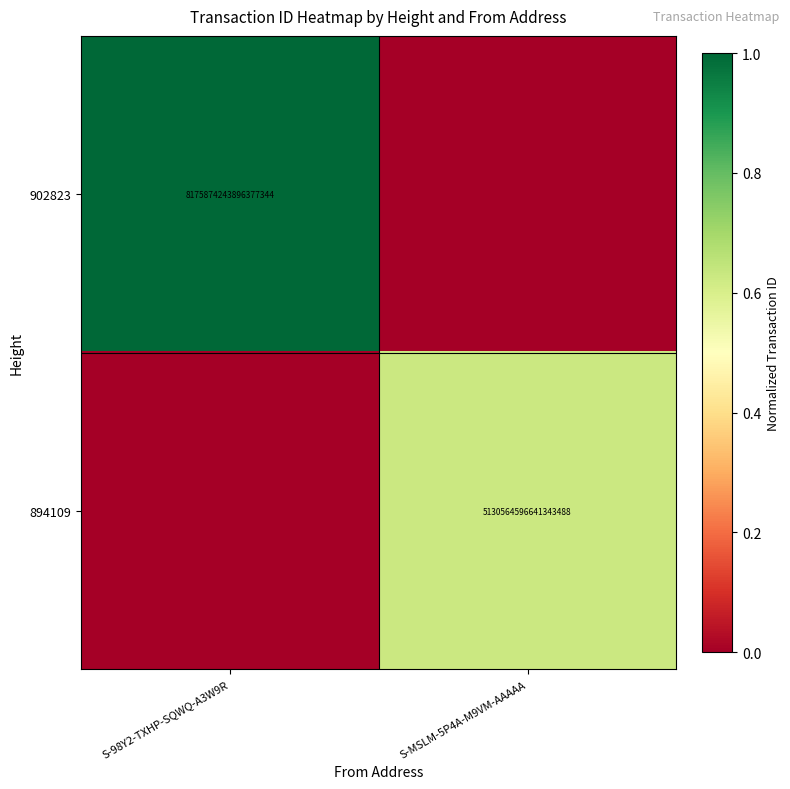

True or false: 894109 has a value of 5130564596641343488 at S-MSLM-5P4A-M9VM-AAAAA.

True